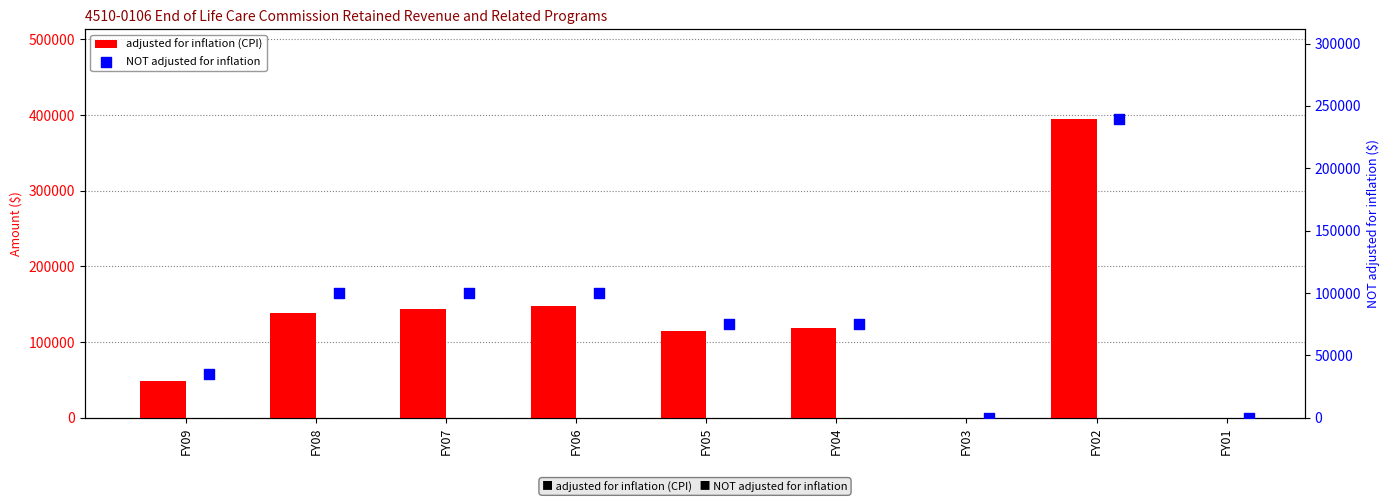

Which series reaches the minimum Y coordinate?

adjusted for inflation (CPI)